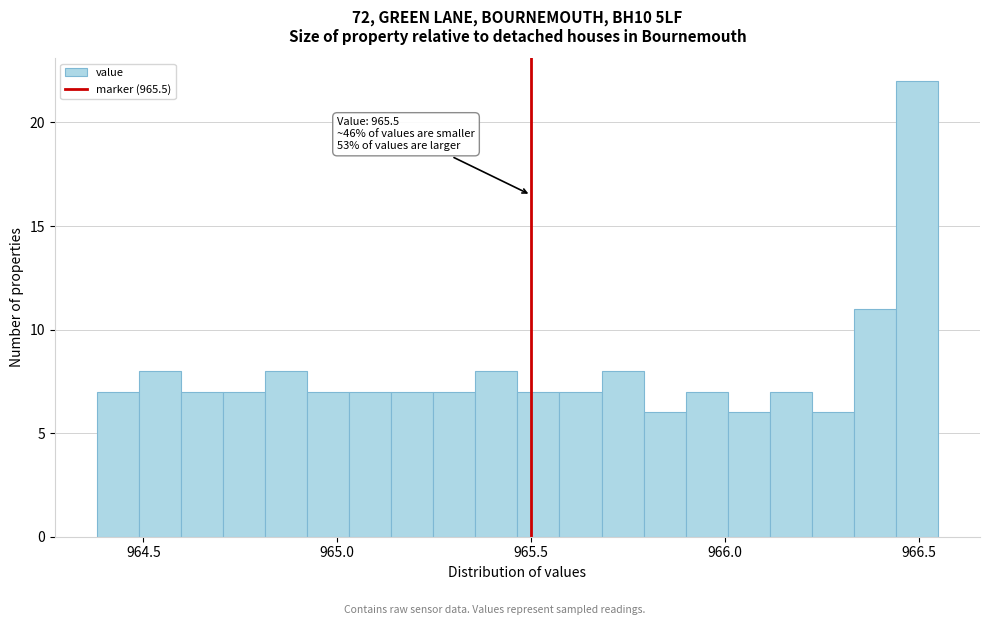

Around what value on the x-axis is the tallest bar? Give the approximate position of its centre, as read against the axis.

966.50